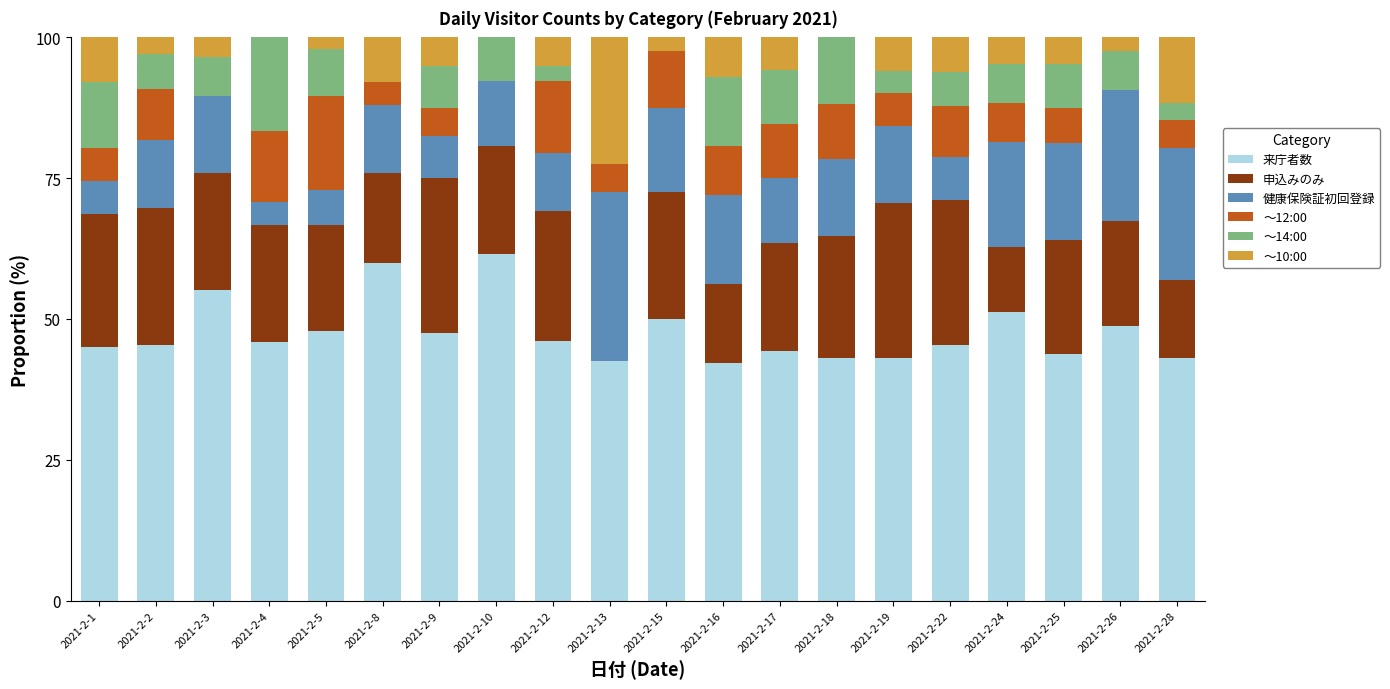

What is the maximum value for 来庁者数?

61.5